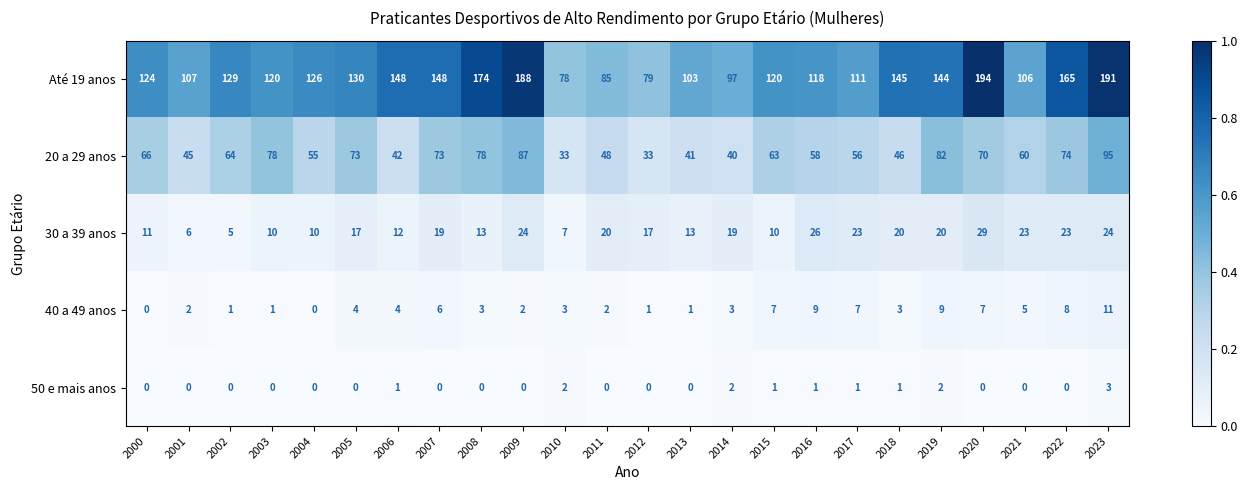

Which series has the largest total across all categories?

Até 19 anos